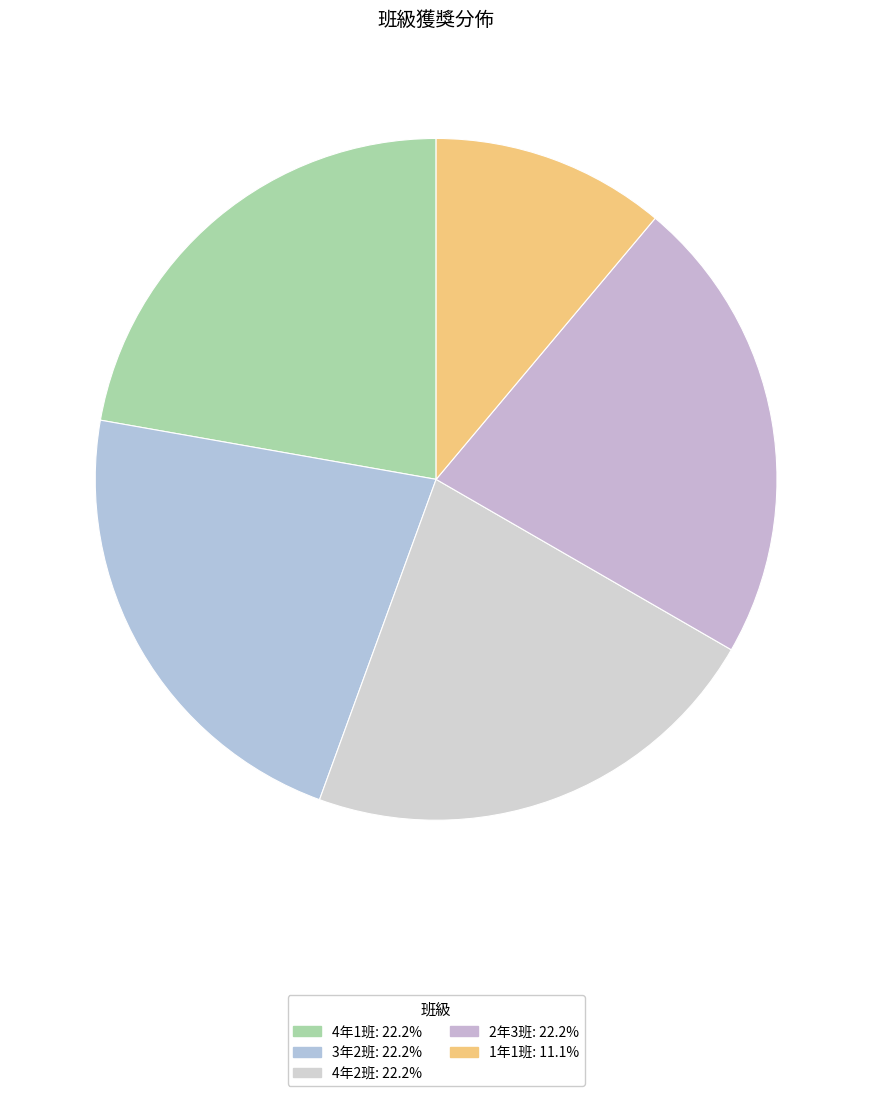

How many slices are in this pie chart?

5